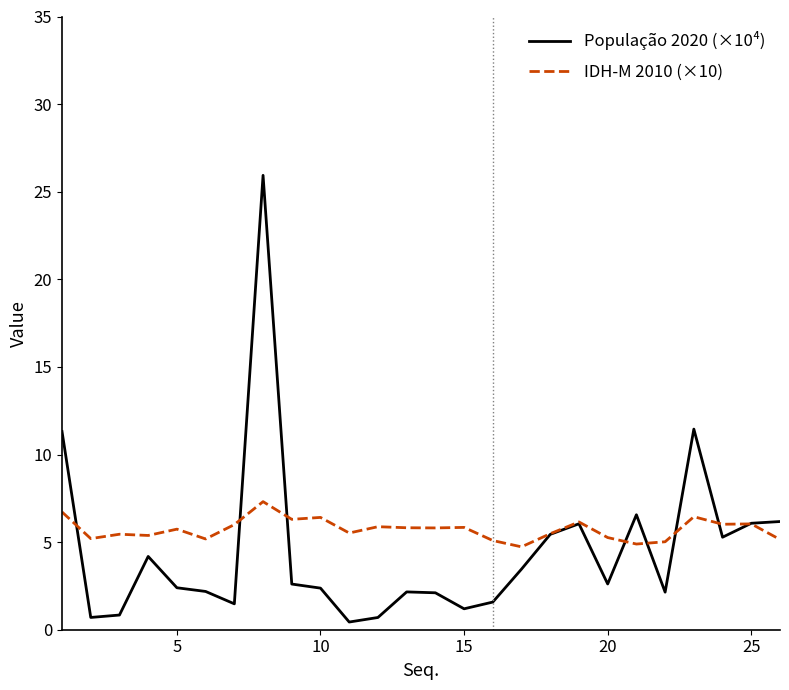

Rank the series by their maximum value, from highest to lowest.

População 2020 (×10⁴), IDH-M 2010 (×10)